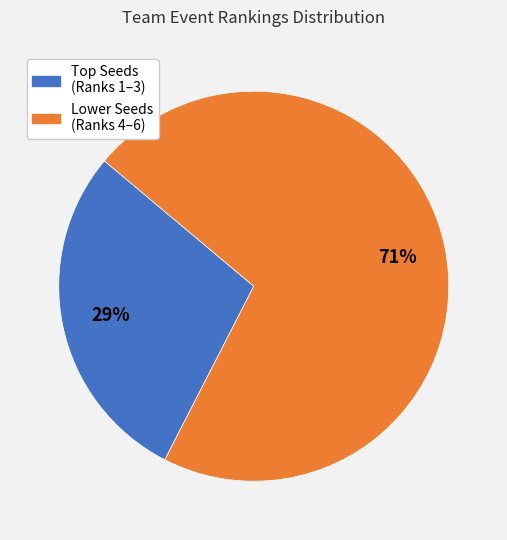

How many slices are in this pie chart?

2